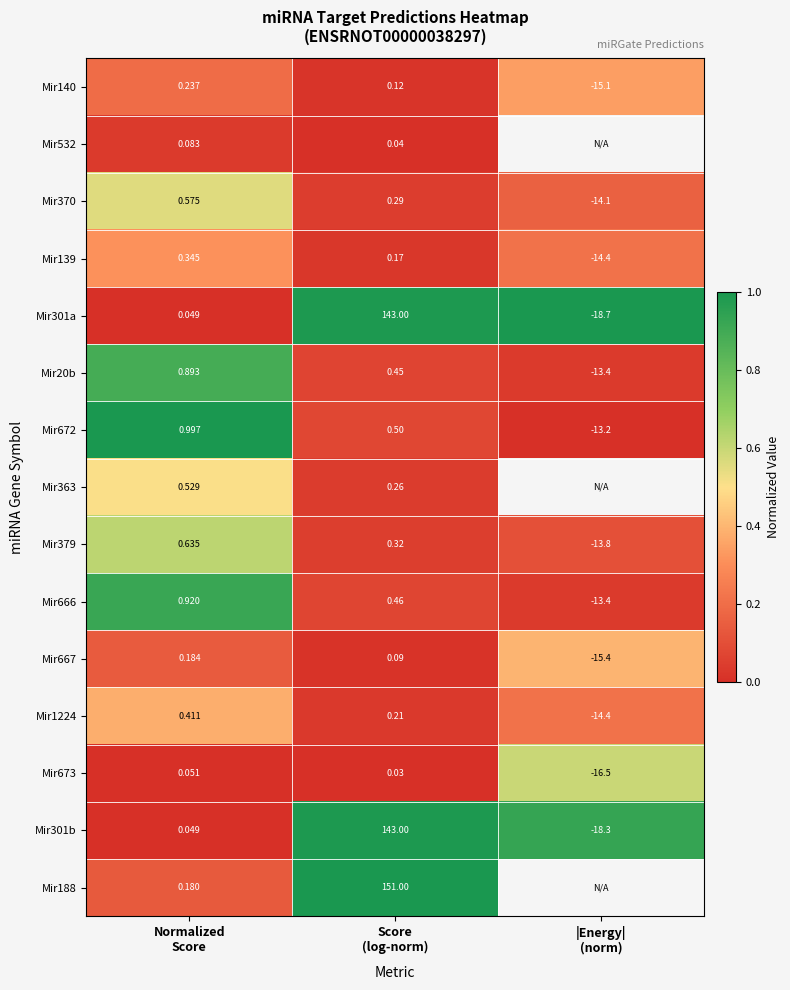

Which series has the largest range (max minus min)?

Mir301a